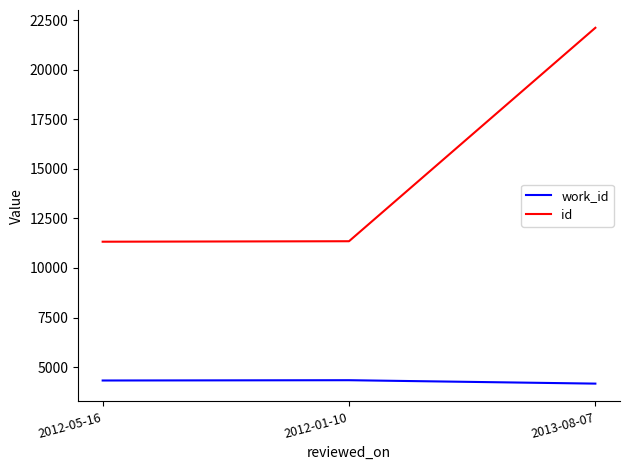

What is the difference between the id values at 2013-08-07 and 2012-05-16?

10786